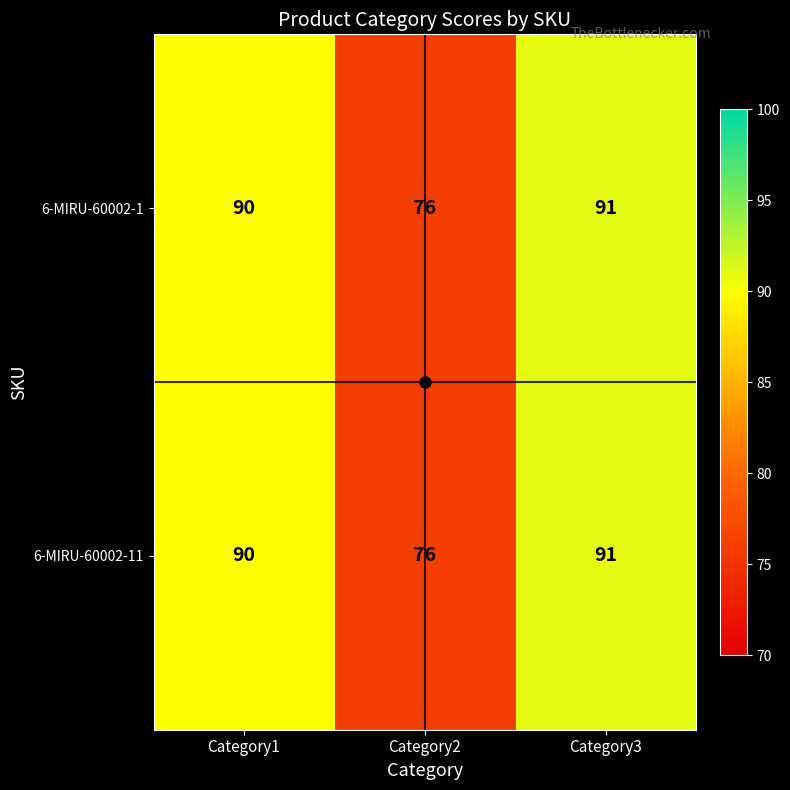

Which category has the highest value in the 6-MIRU-60002-11 series?

Category3